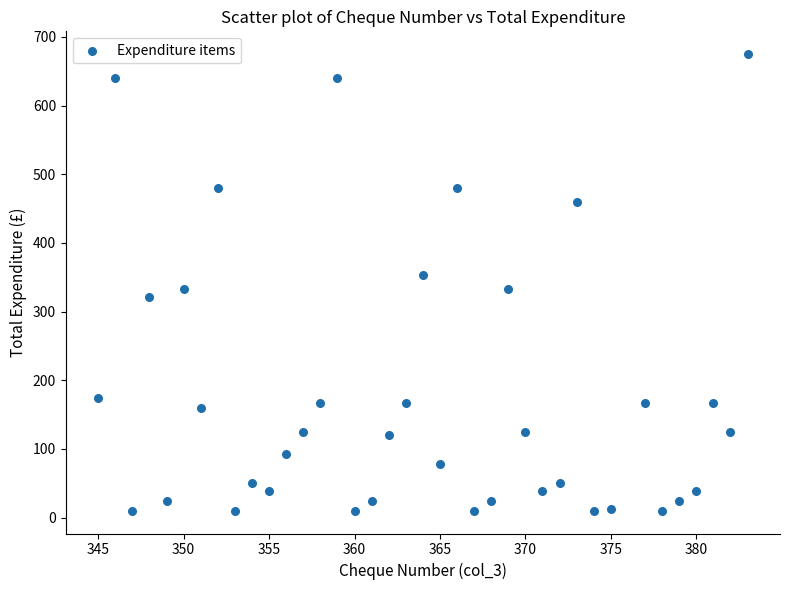

How many data points are displayed?

38